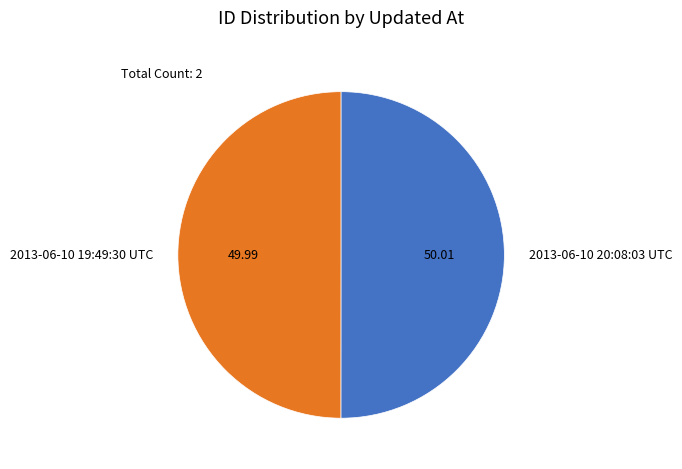

Do 2013-06-10 20:08:03 UTC and 2013-06-10 19:49:30 UTC together represent more than half of the pie?

Yes